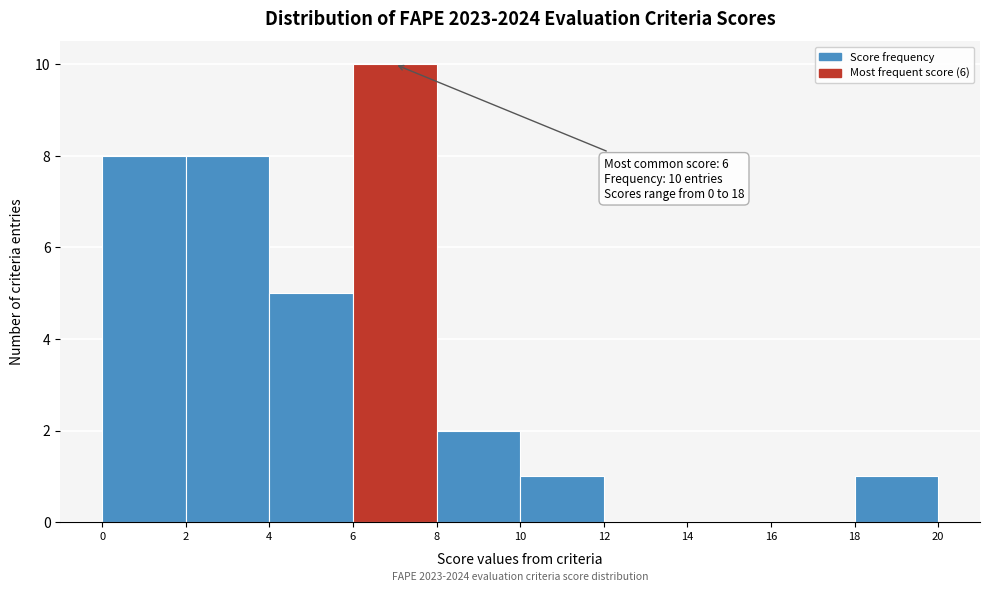

Over which range of the x-axis is the bar tallest?

6 to 8